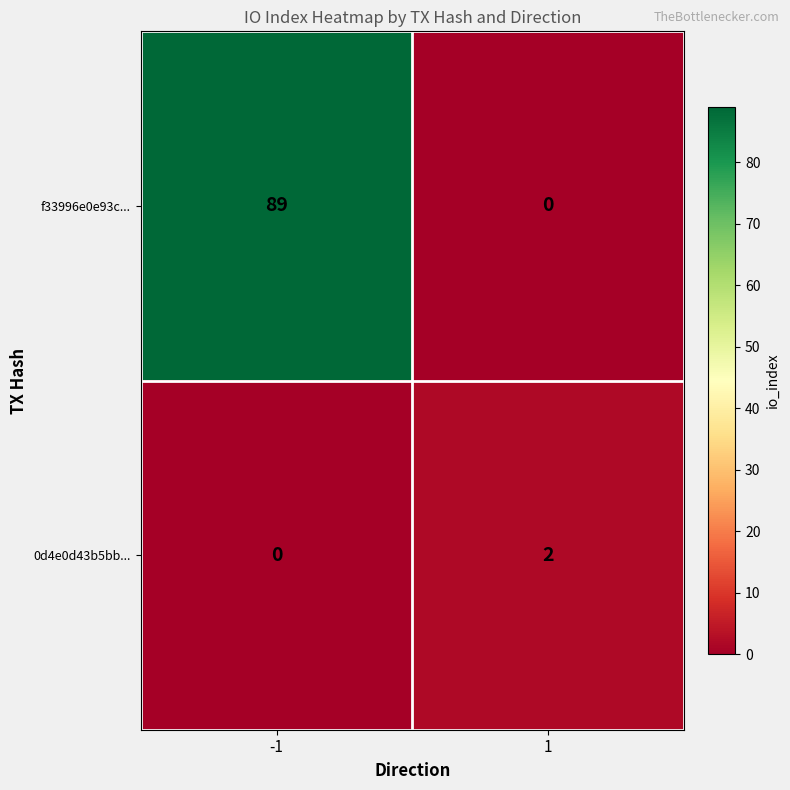

Which series has the largest total across all categories?

f33996e0e93c...